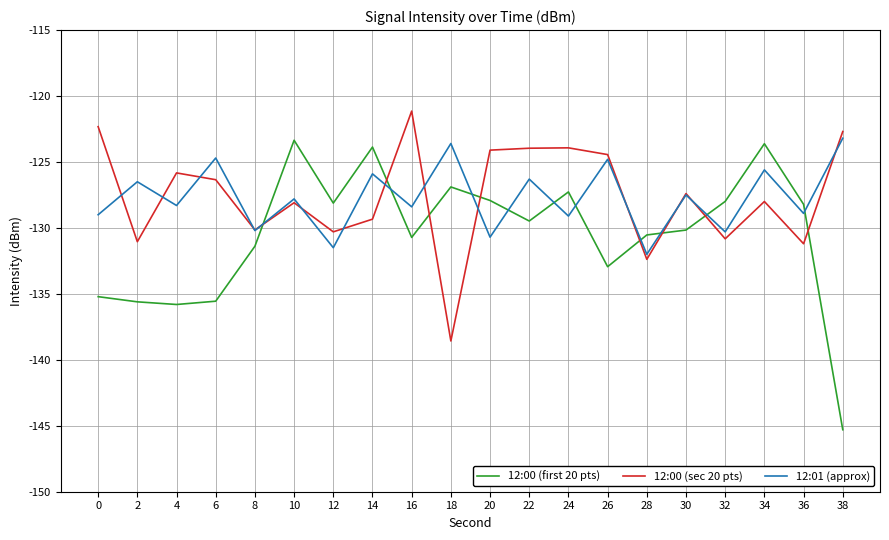

What is the difference between the highest and lowest values at 14?

5.5